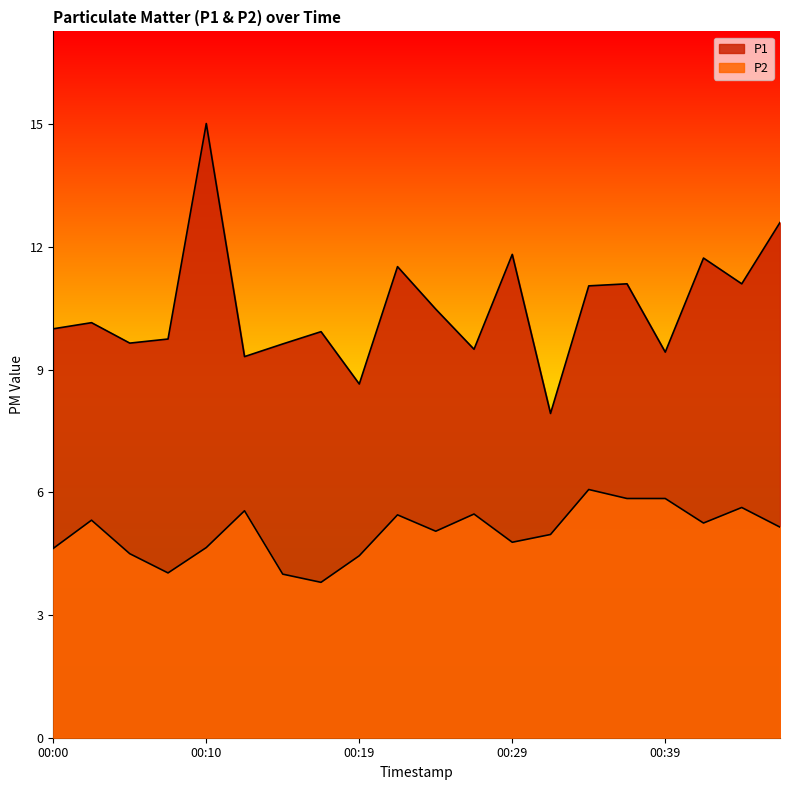

What is the difference between the maximum and minimum values in the P2 series?

2.3